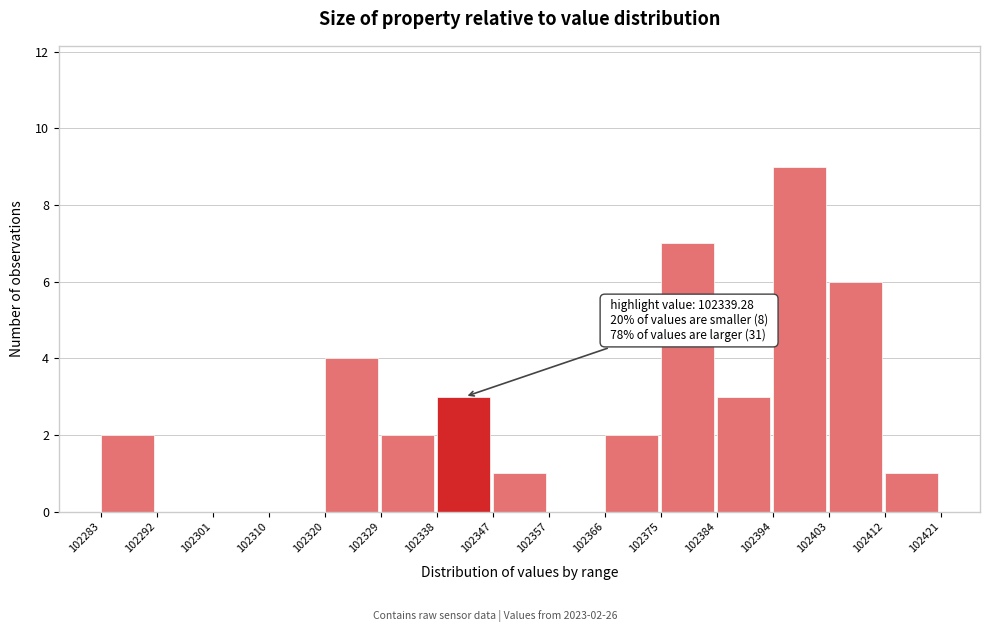

Which range on the x-axis has the tallest bar?

102394 to 102403